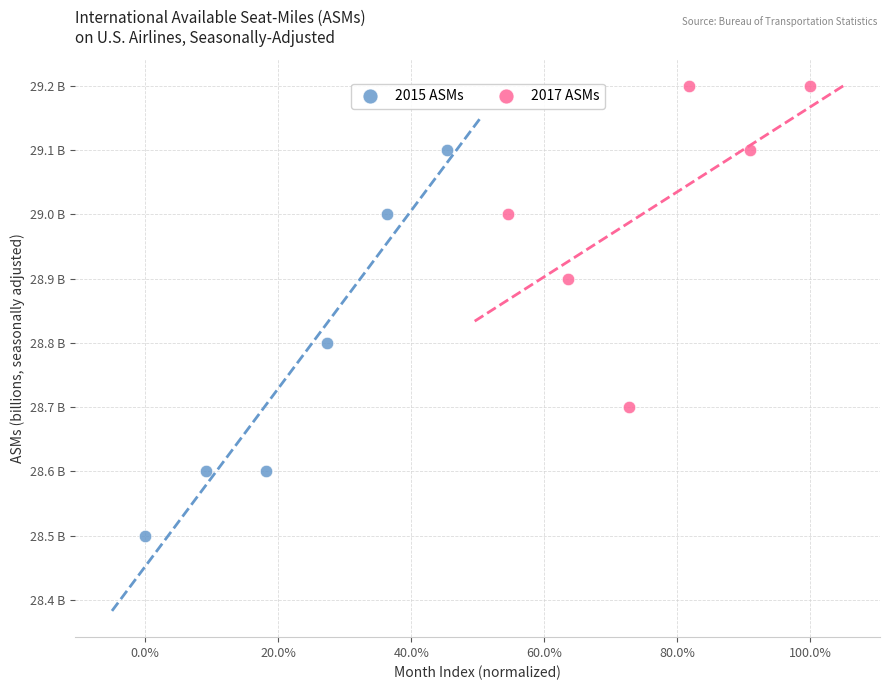

What are all the series names shown in the legend?

2015 ASMs, 2017 ASMs